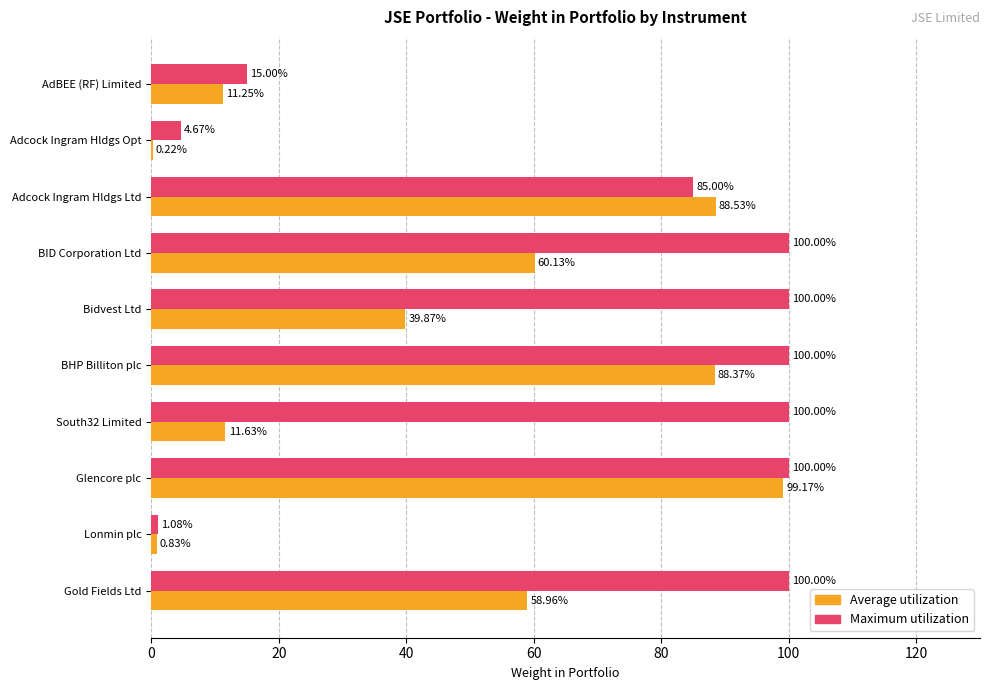

At which label is Maximum utilization closest to 50?

AdBEE (RF) Limited